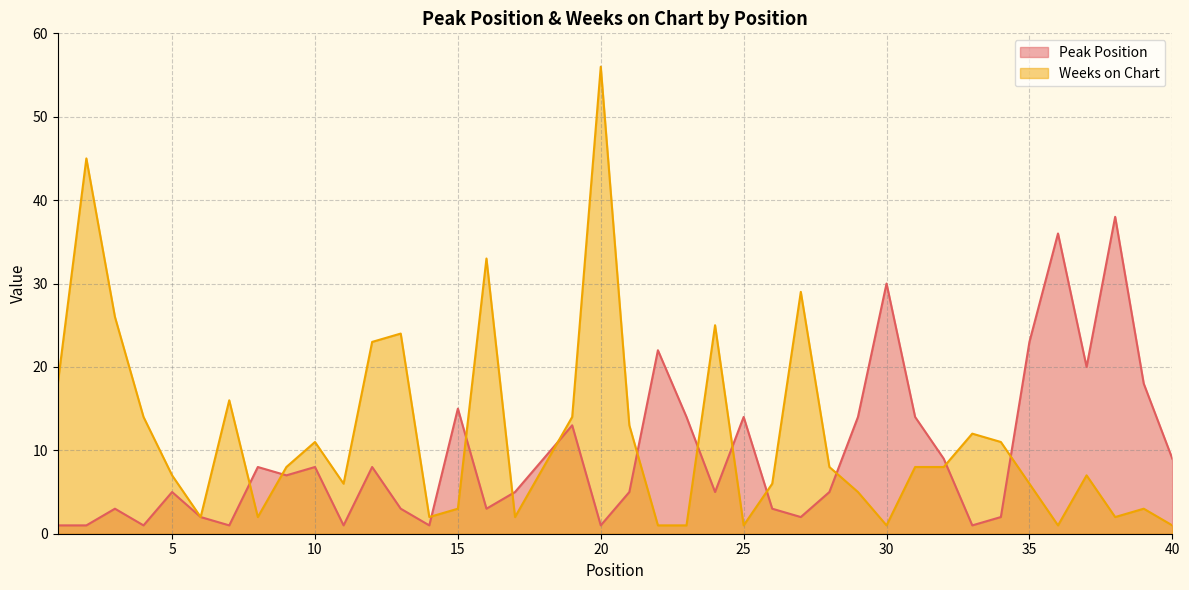

Where is Peak Position nearest to the value 19?

37